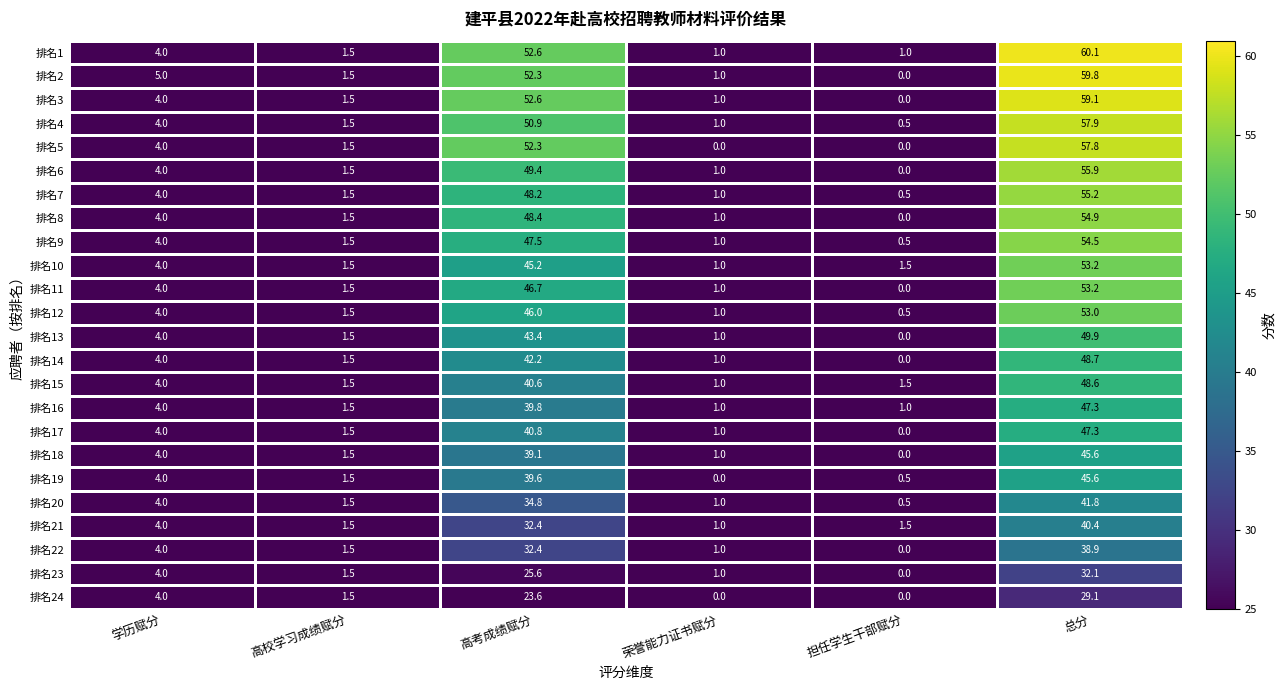

The 排名17 series shows 75.6 at 总分. True or false?

False